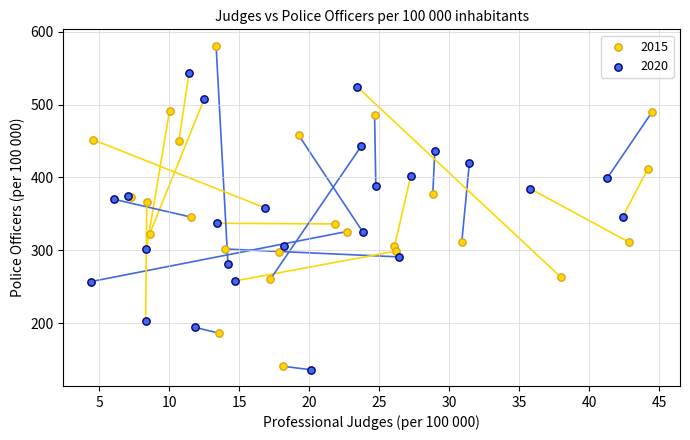

Which series contains the highest Y value?

2015